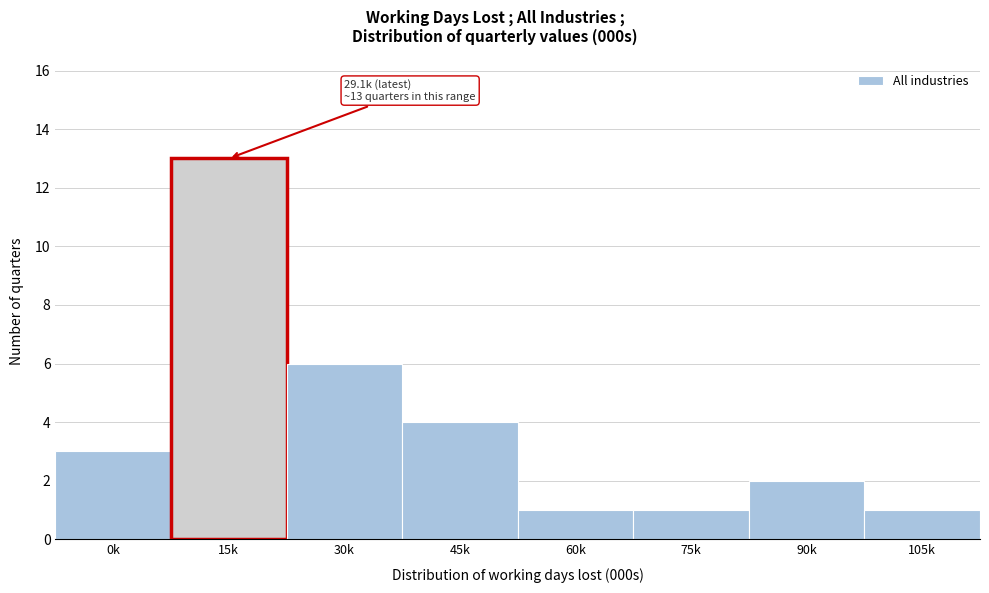

Reading left to right, extract all data points from this chart.

3	13	6	4	1	1	2	1